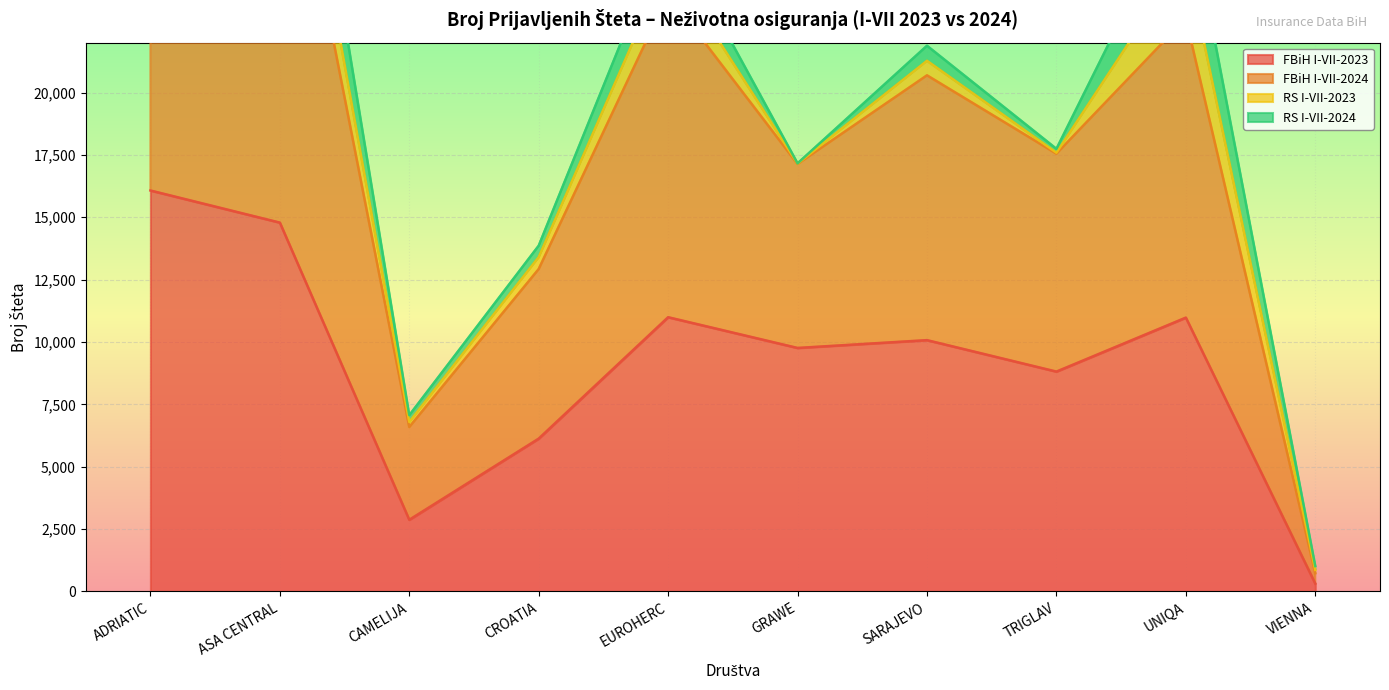

The value of FBiH I-VII-2023 at SARAJEVO is 10073. True or false?

True